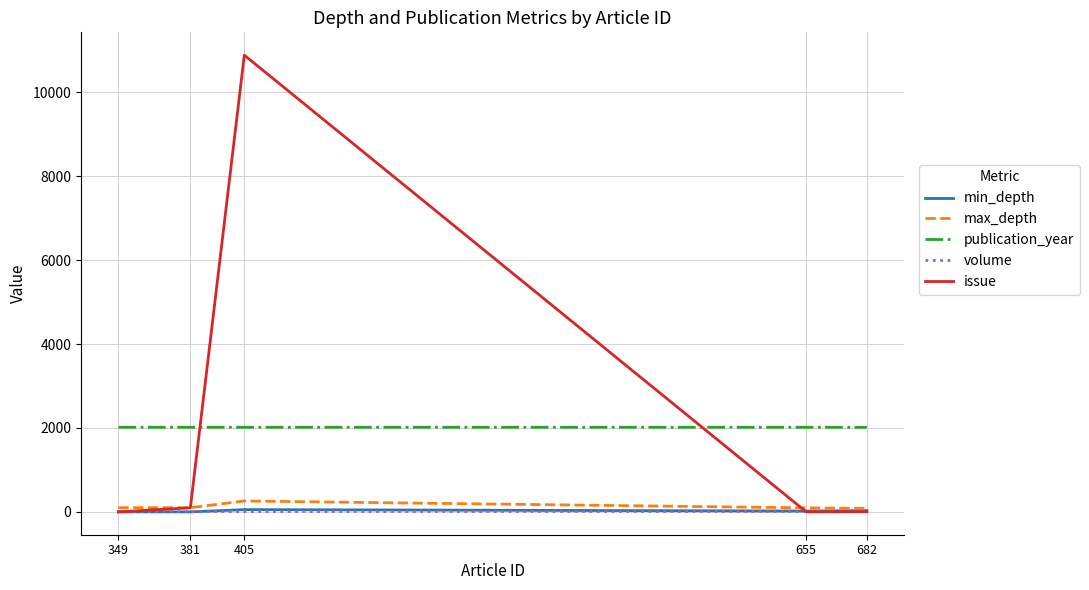

What is the highest value of the publication_year series?

2017